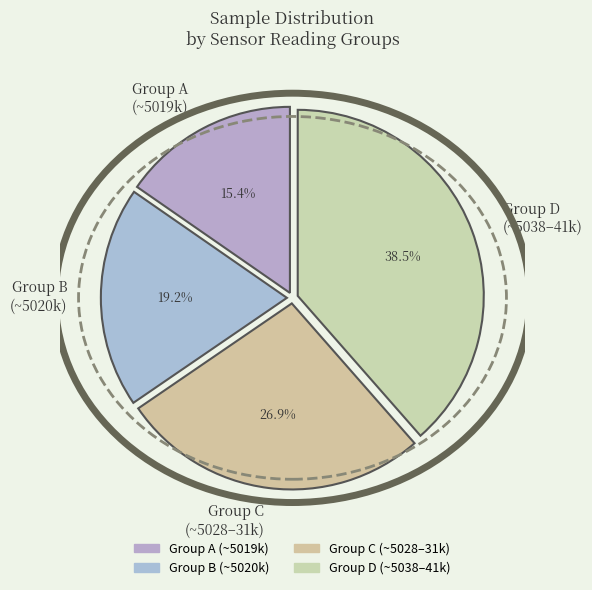

Which slice is the smallest?

Group A (~5019k)